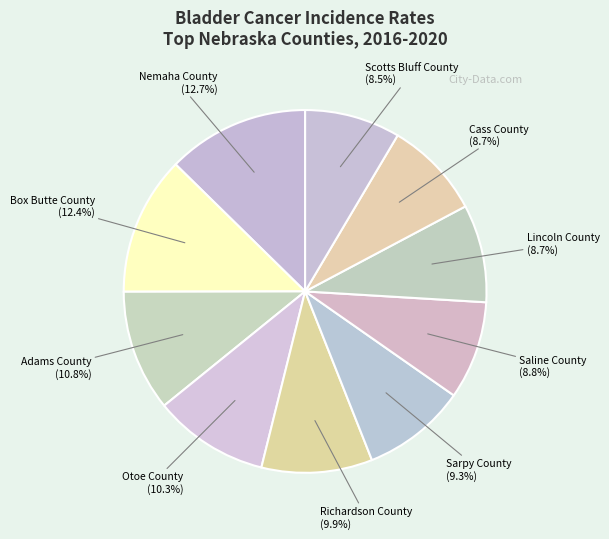

What is the largest slice in the pie chart?

Nemaha County